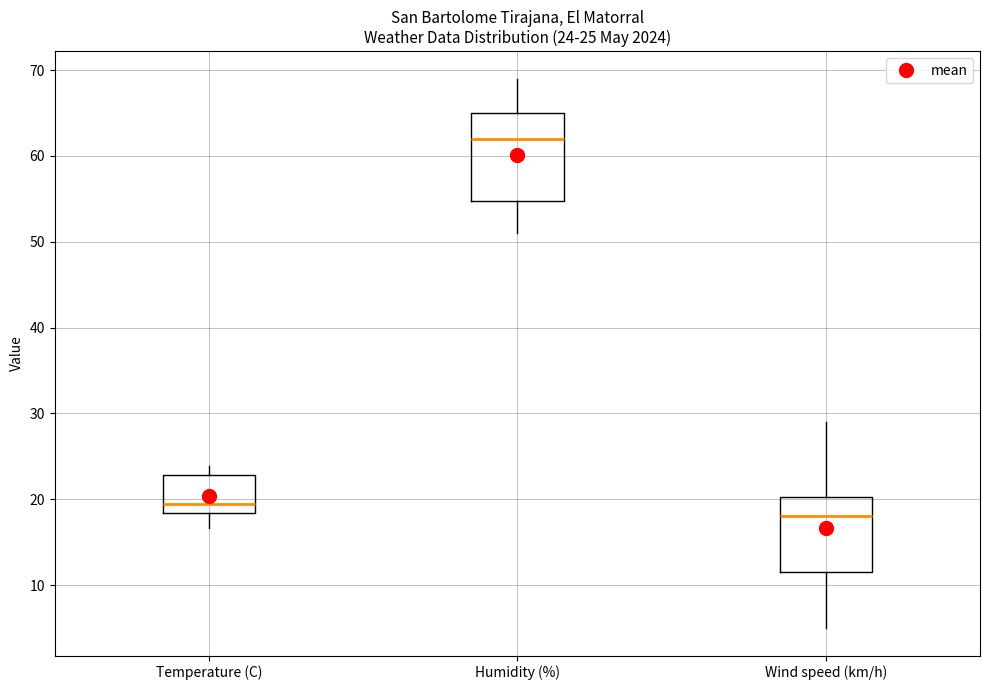

Which box's median line is the highest?

Humidity (%)